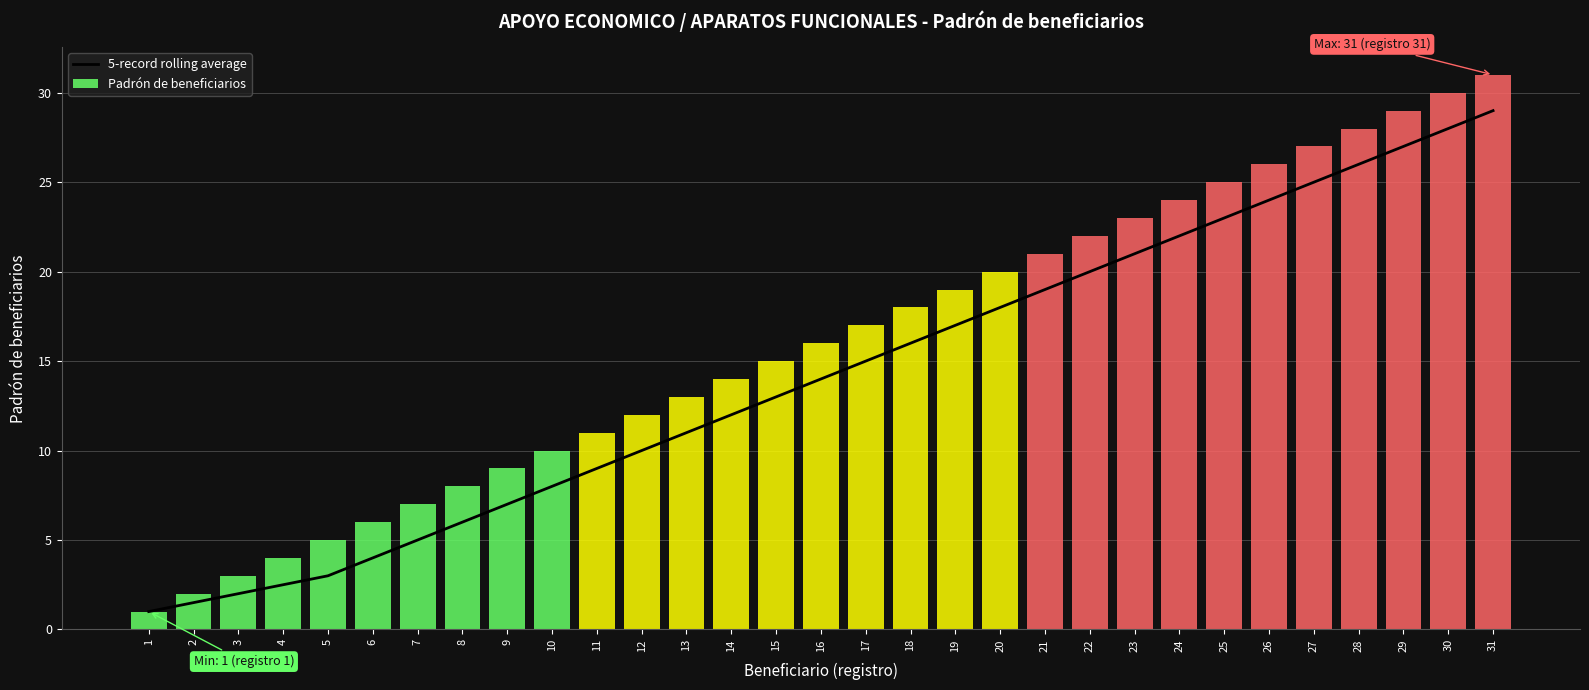

Which has a higher value, 9 or 2?

9